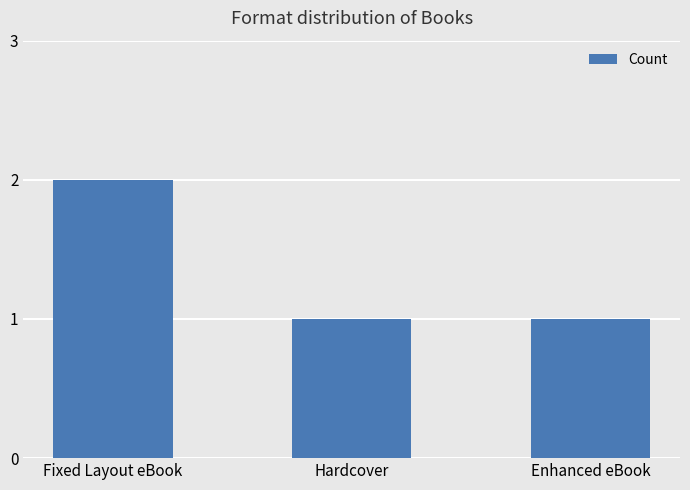

Which category has the highest value across all series?

Fixed Layout eBook